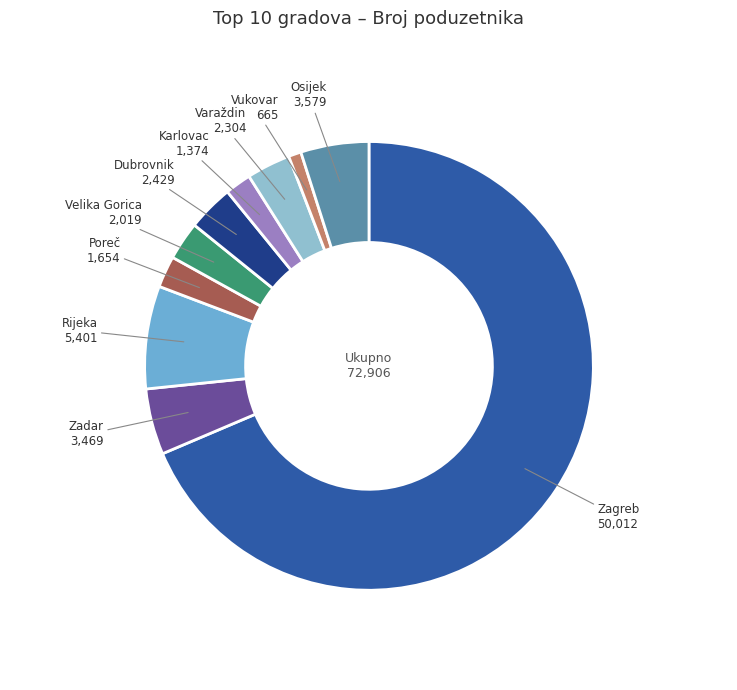

Between Osijek and Karlovac, which is larger?

Osijek